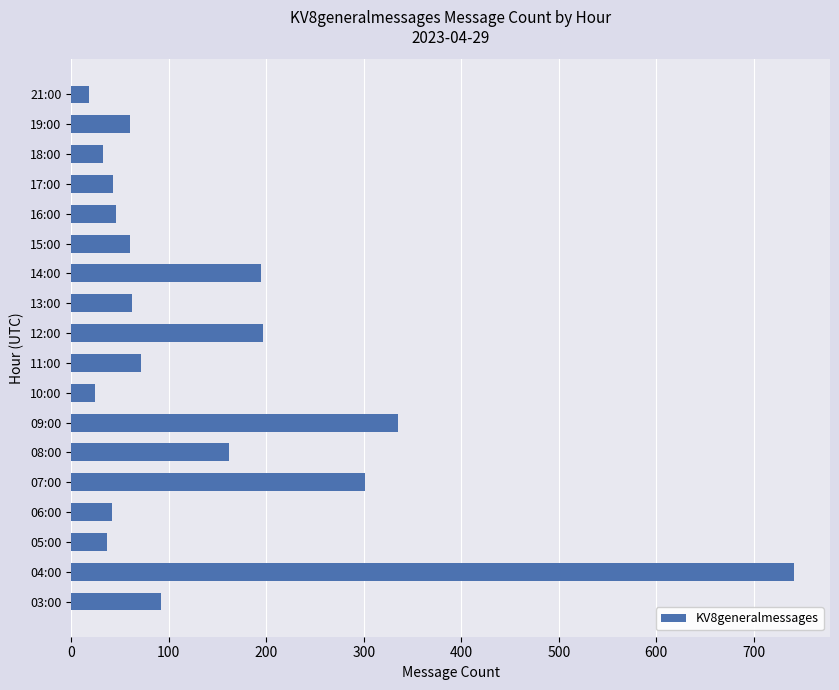

Which label corresponds to the largest value in the chart?

04:00